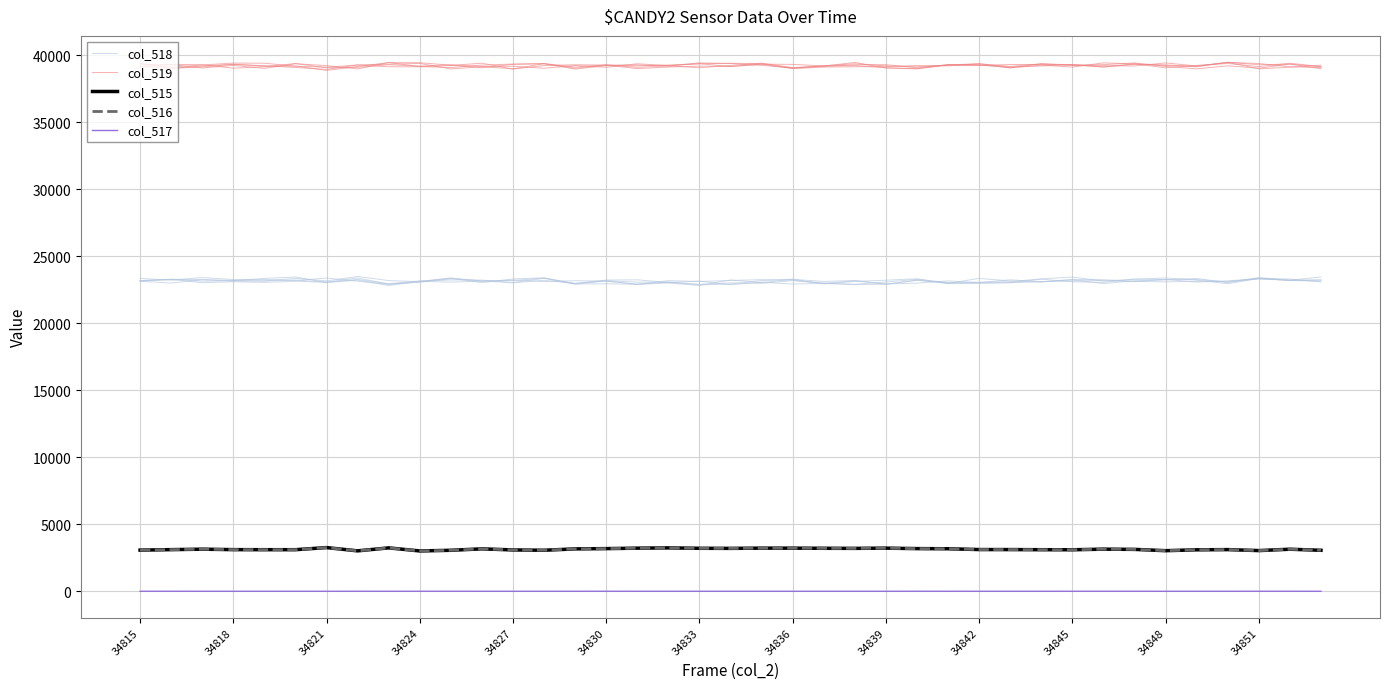

List the series in order of their peak value, highest first.

col_519, col_518, col_515, col_516, col_517